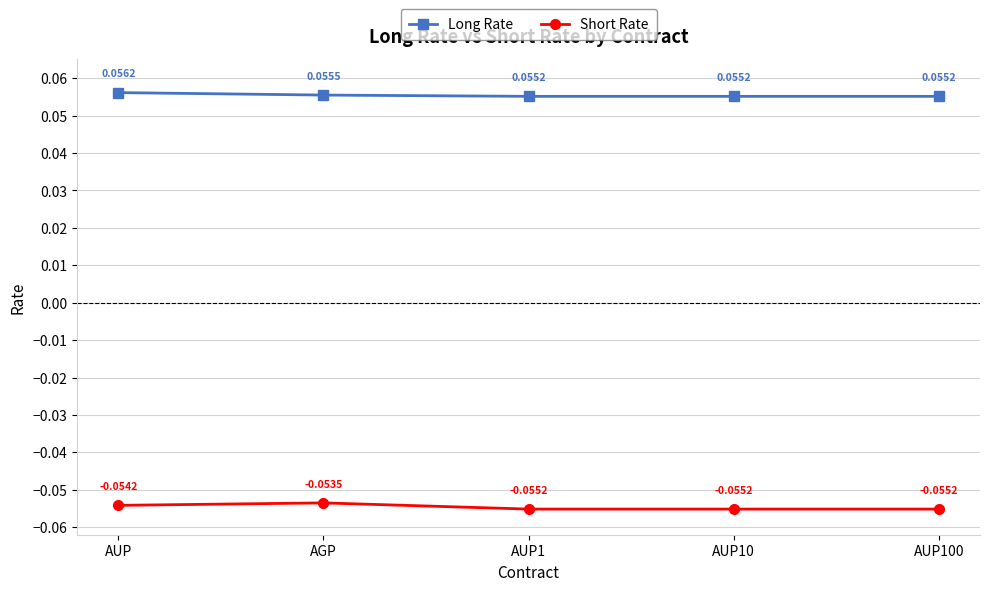

What are all the series names shown in the legend?

Long Rate, Short Rate